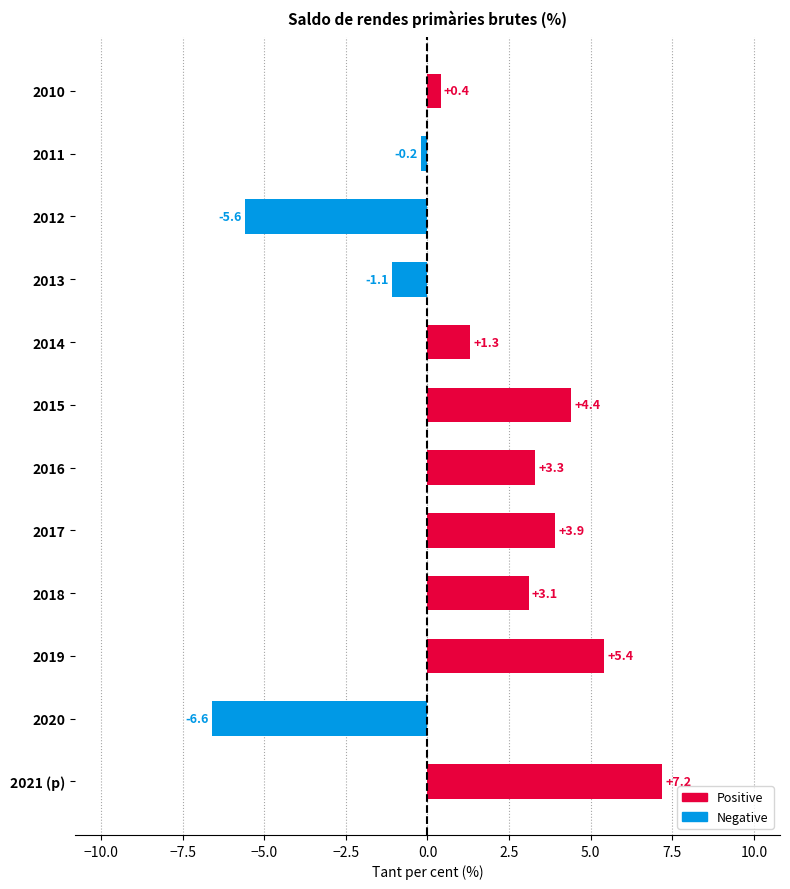

Reading top to bottom, what are all the values shown in this chart?

0.4	-0.2	-5.6	-1.1	1.3	4.4	3.3	3.9	3.1	5.4	-6.6	7.2